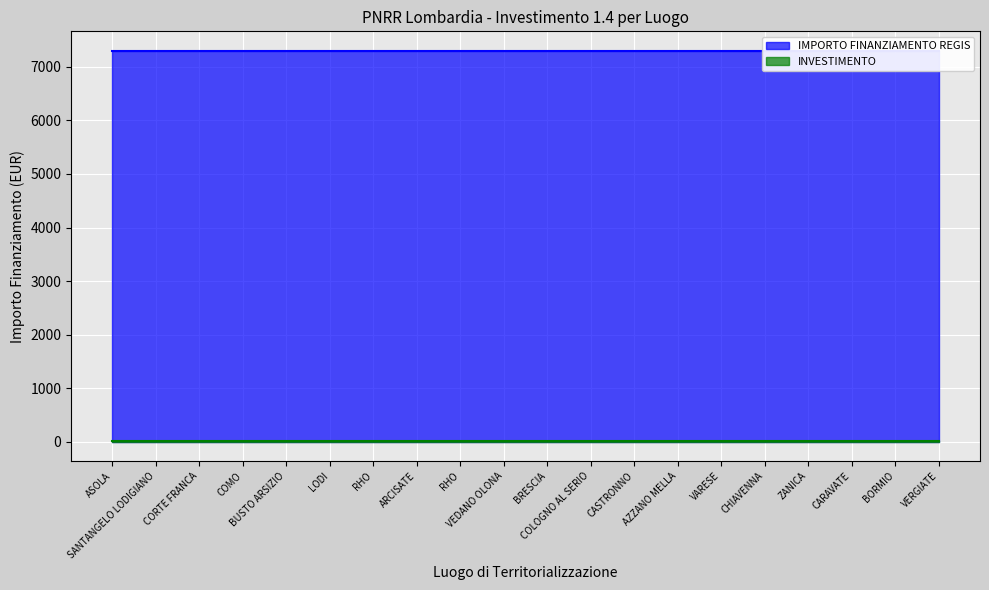

How many lines are shown in the chart?

2